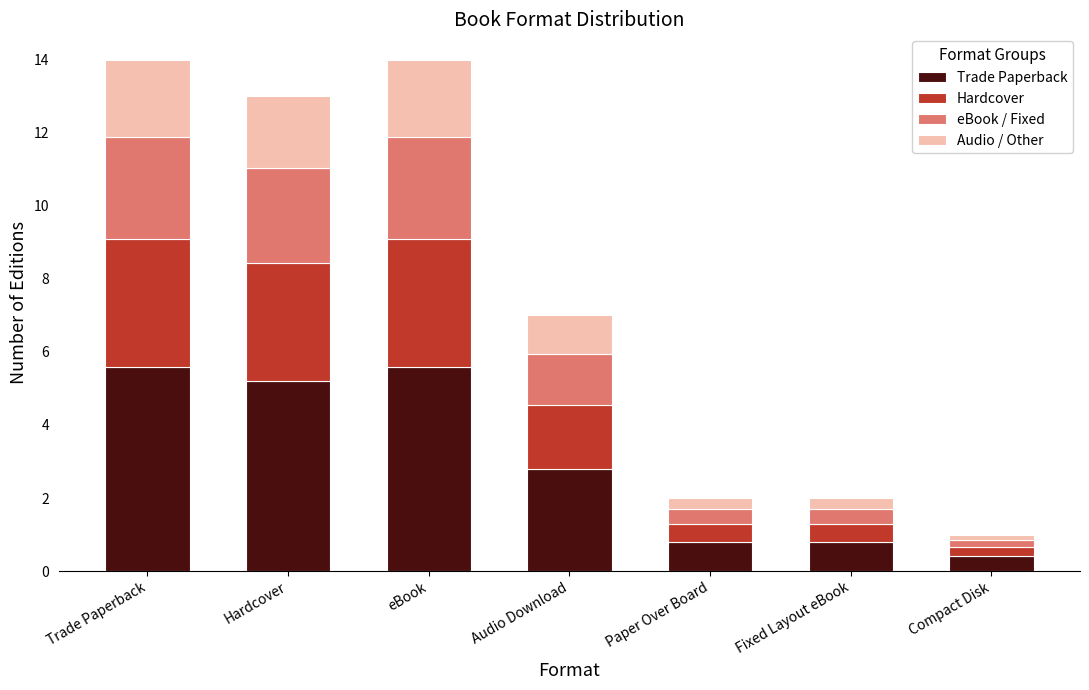

At which label does Trade Paperback reach its minimum?

Compact Disk